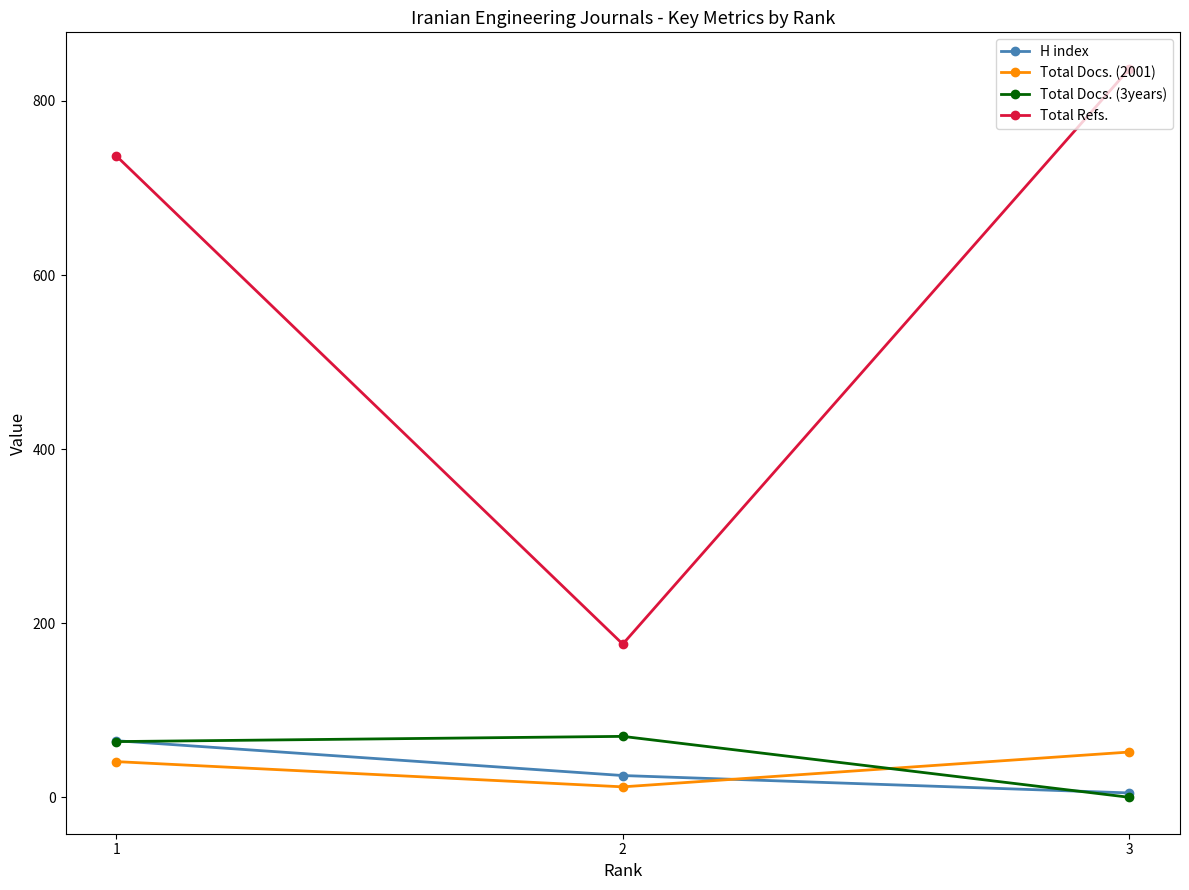

At how many categories does at least one series exceed 157?

3